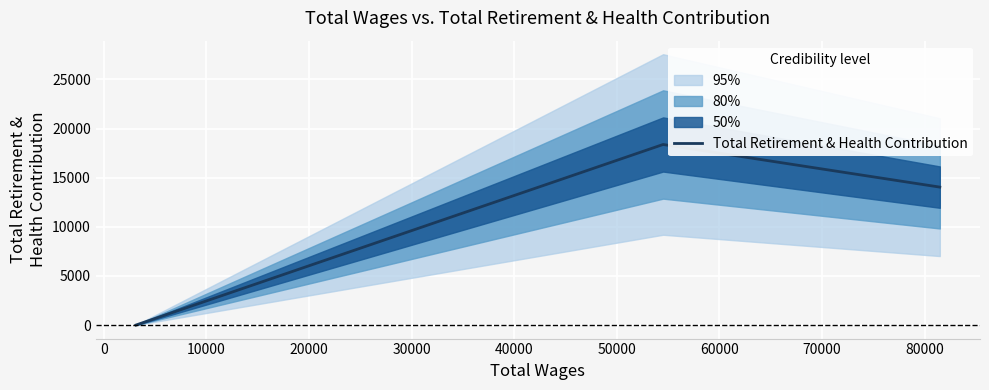

How many categories are shown in the chart?

3